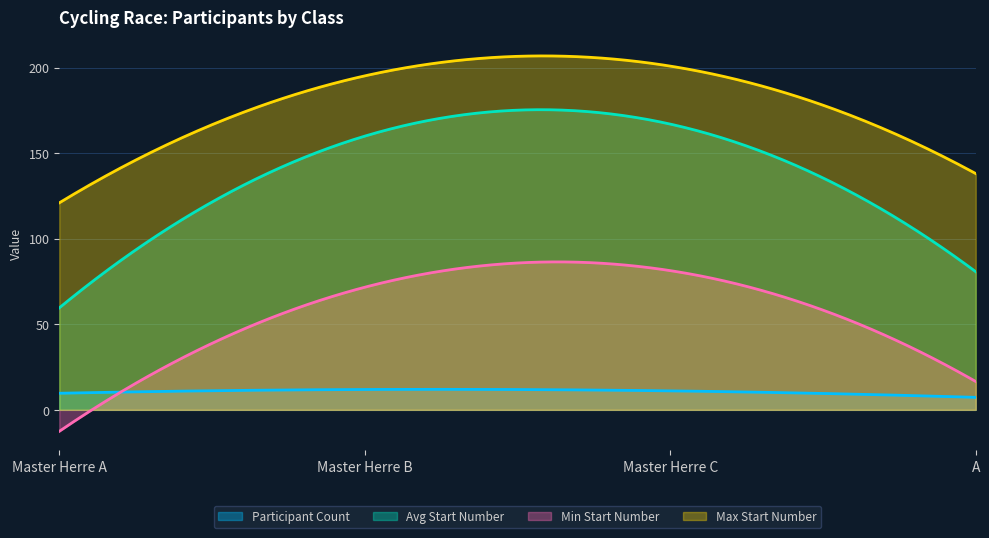

Which category has the lowest value across all series?

Master Herre A